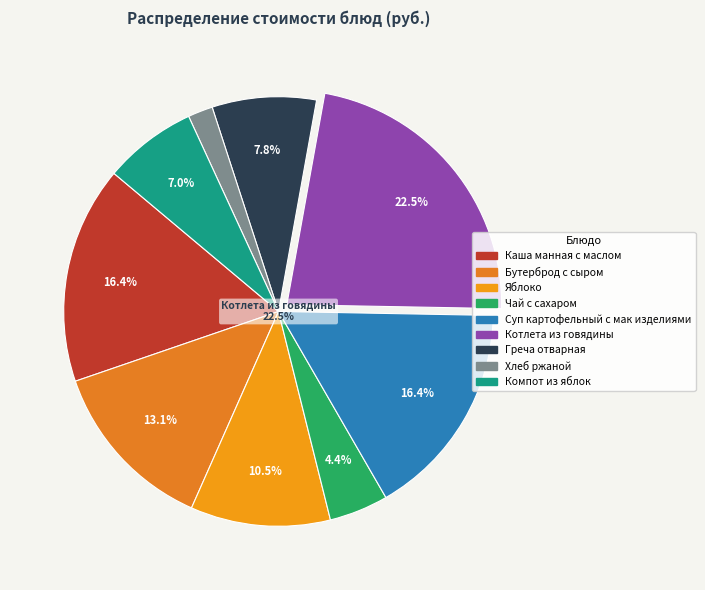

How many segments does this pie chart have?

9